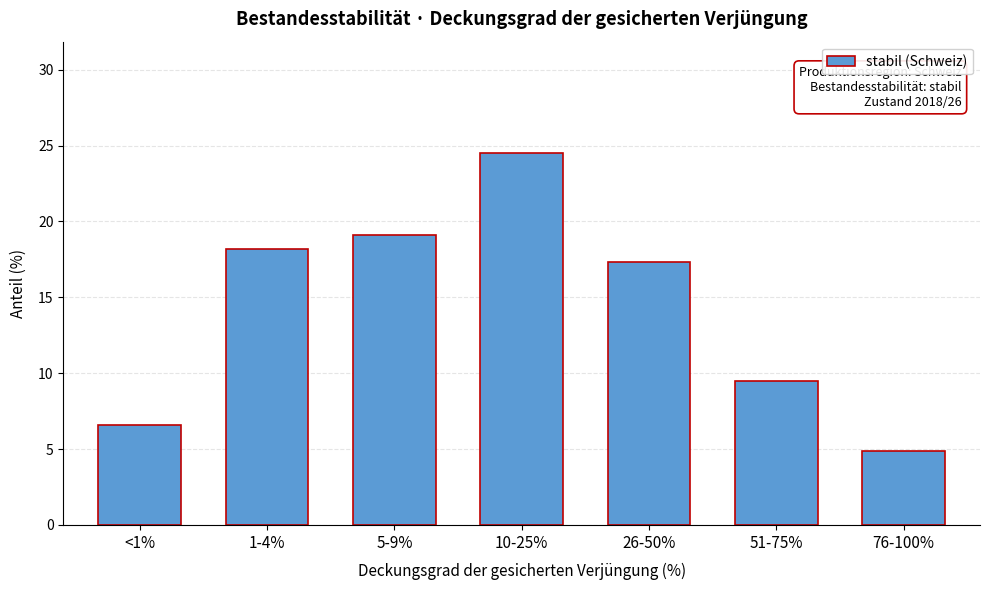

Reading right to left, transcribe all the data shown in this chart.

4.9	9.5	17.3	24.5	19.1	18.2	6.6